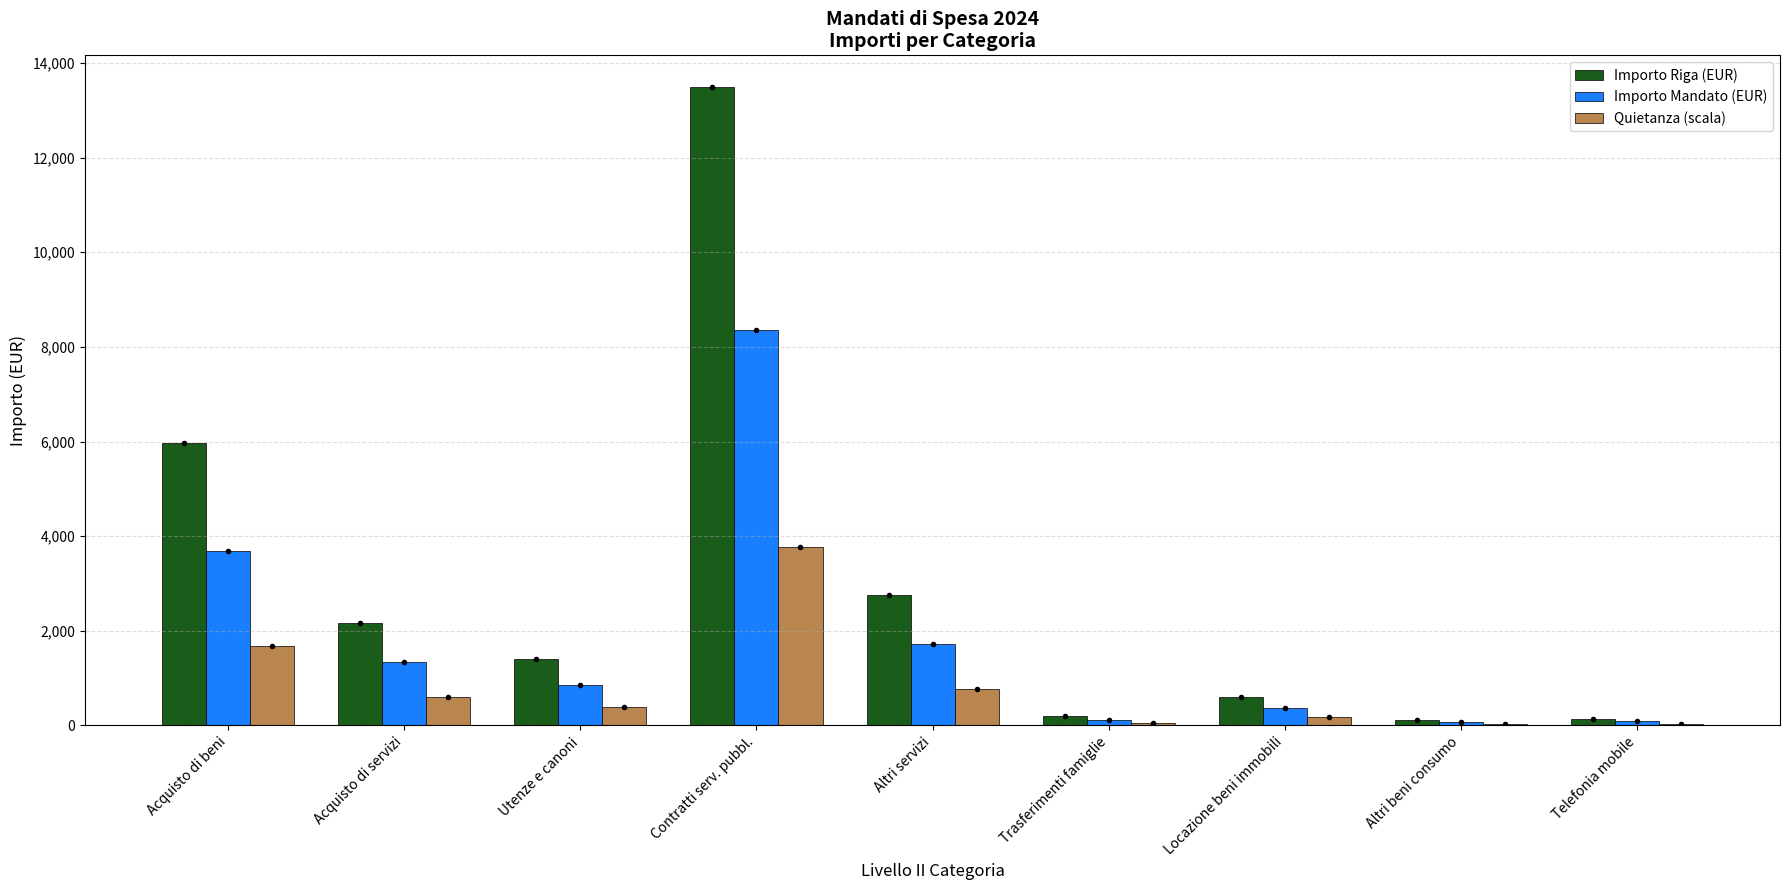

The Importo Mandato (EUR) series shows 377.2 at Locazione beni immobili. True or false?

True